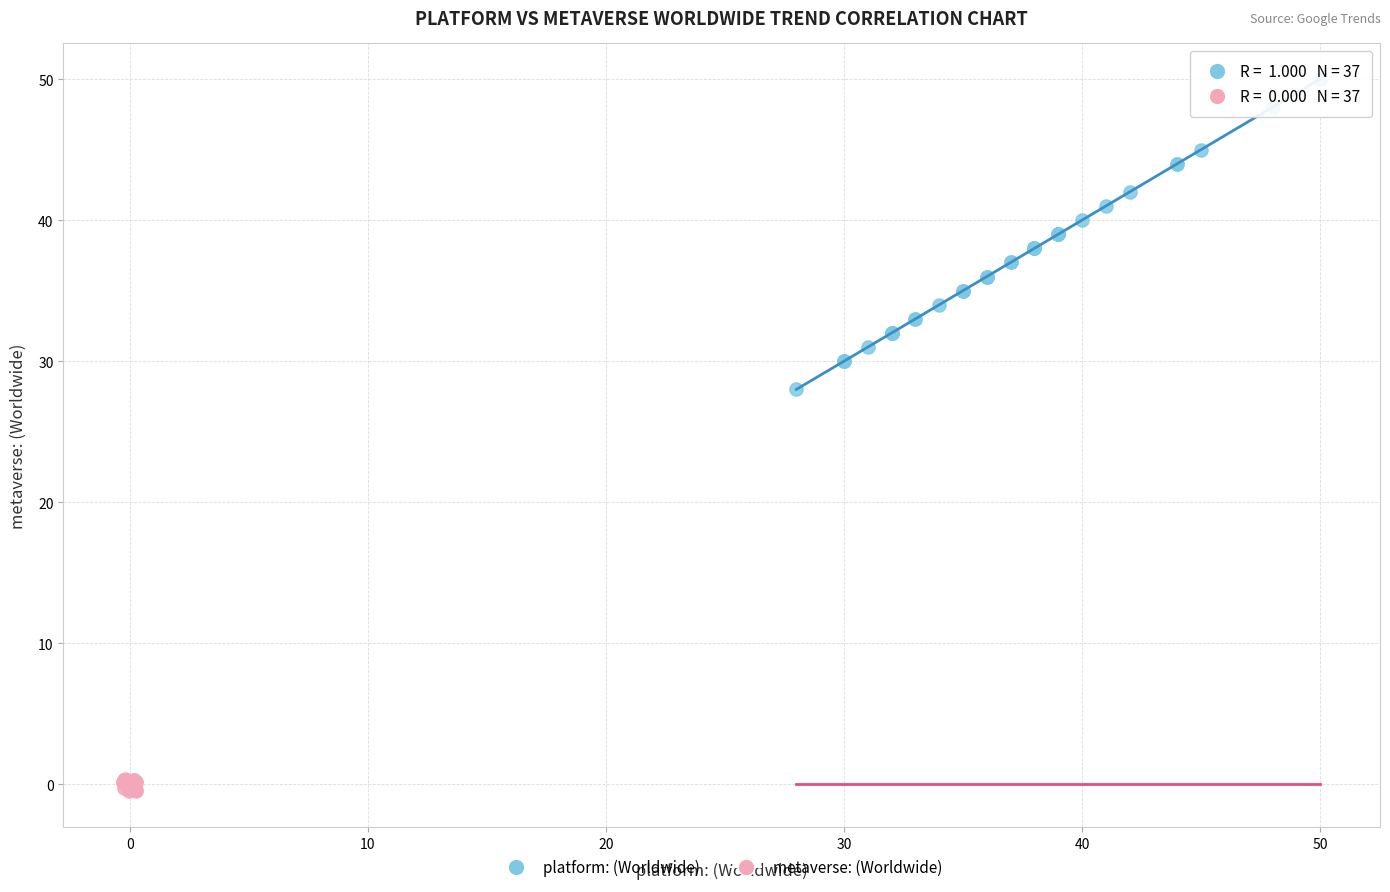

Which series contains the highest Y value?

platform: (Worldwide)